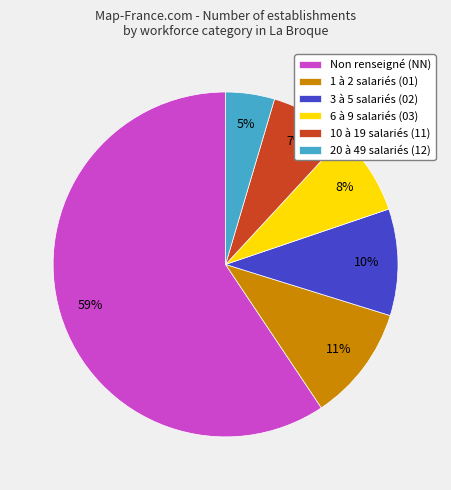

The 1 à 2 salariés (01) slice represents 11% of the pie. True or false?

True